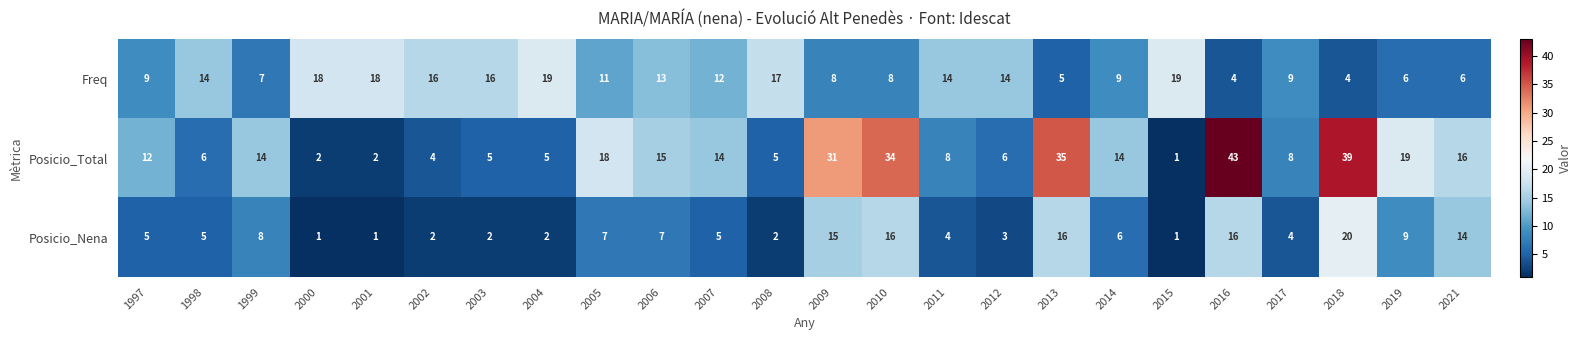

Rank the series by their average value, from highest to lowest.

Posicio_Total, Freq, Posicio_Nena